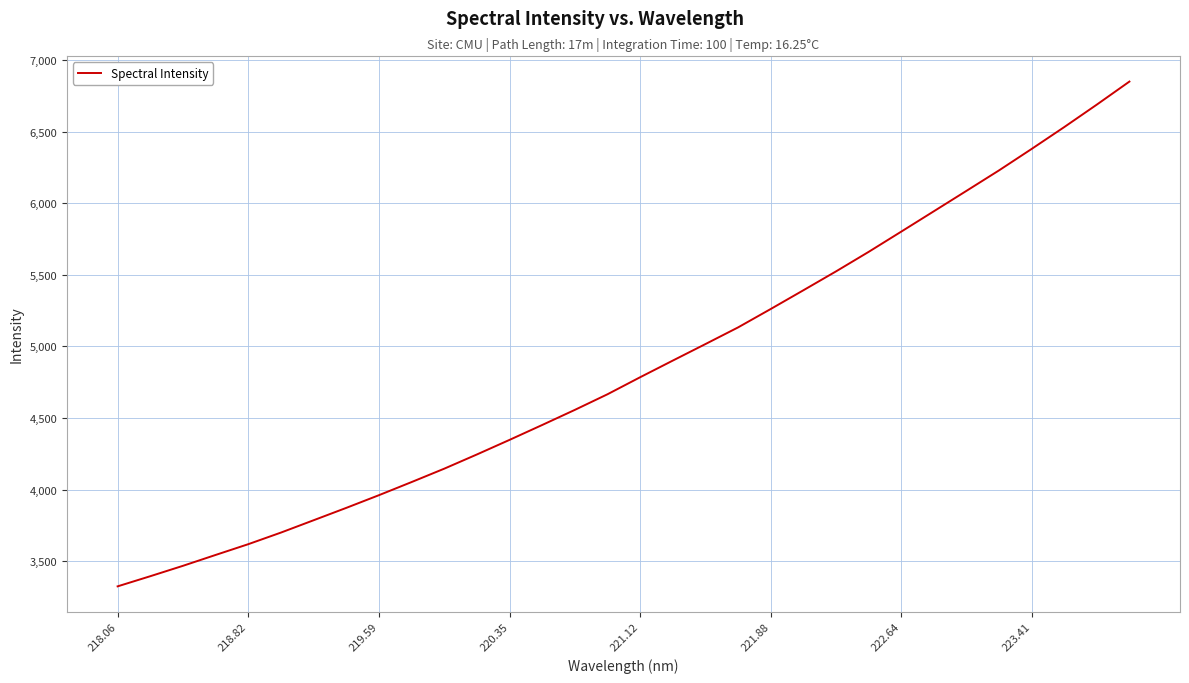

What is the difference between the maximum and minimum values?

3523.8